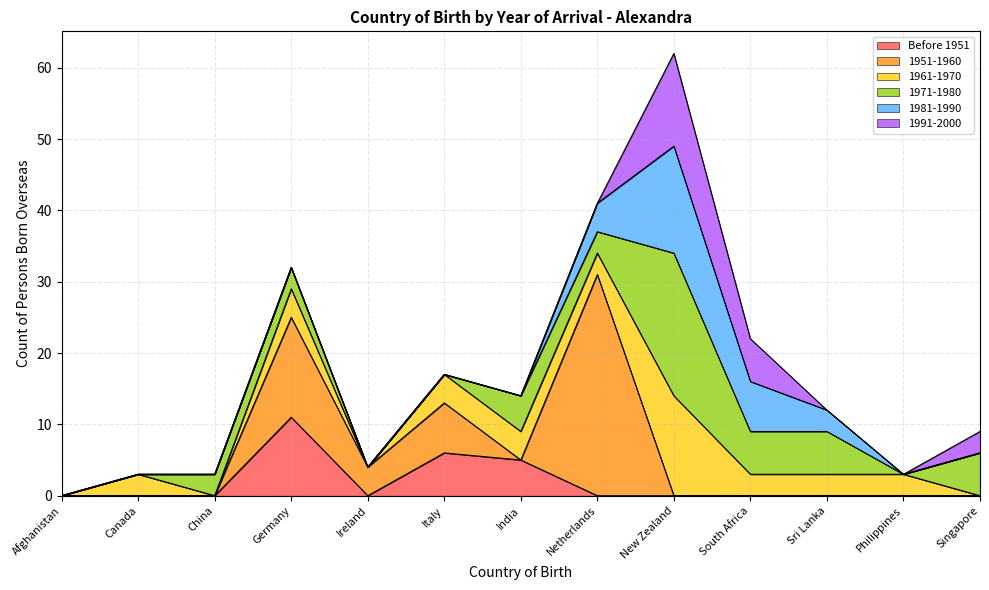

True or false: 1971-1980 has a value of 5 at China.

False